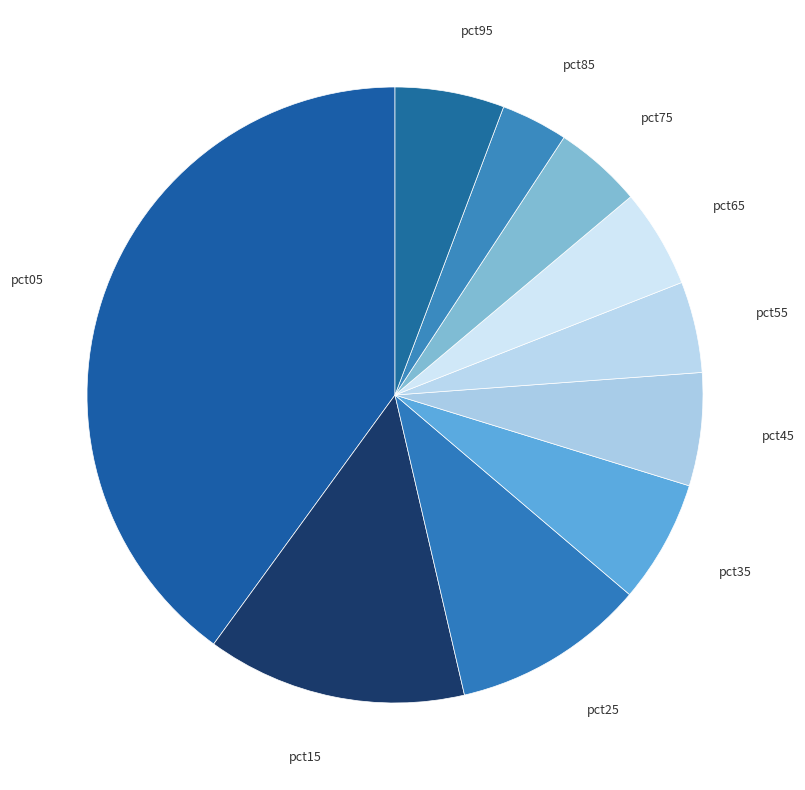

True or false: pct95 accounts for 6% of the total.

True